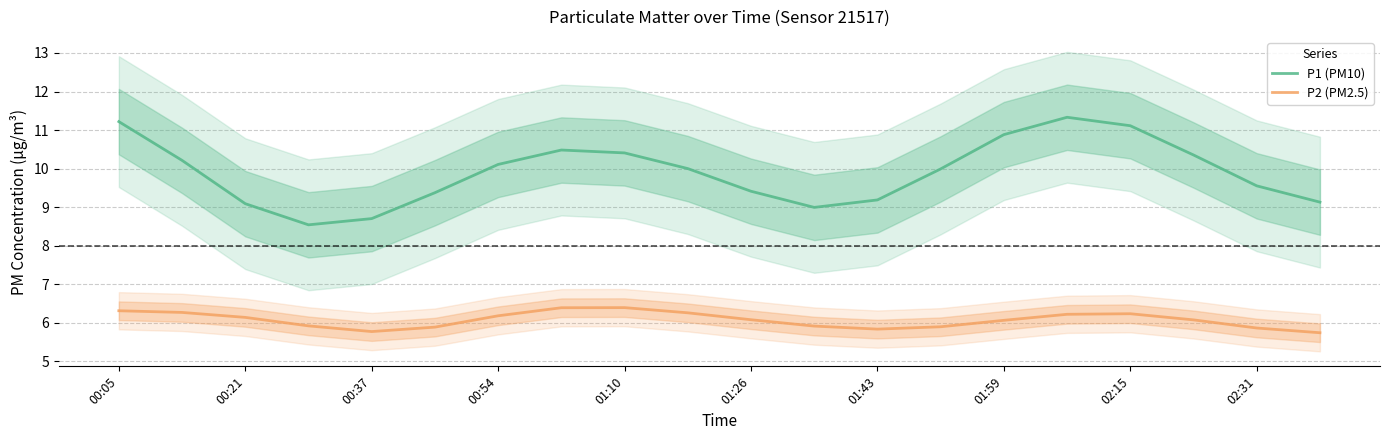

How many values in the P1 (PM10) series are below 10?

10